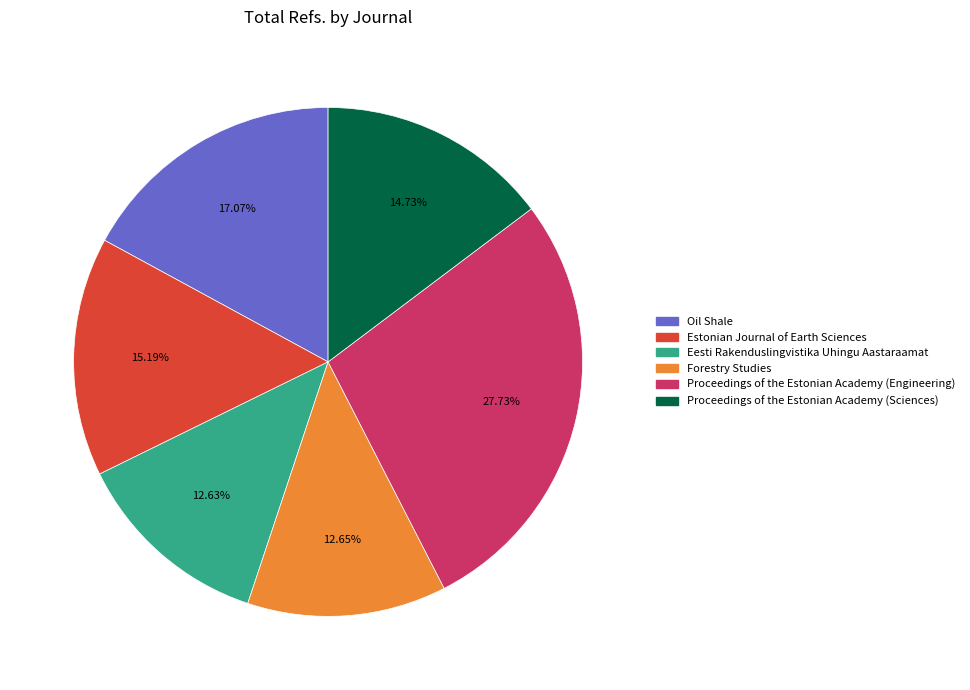

Is there any slice that represents more than half of the pie?

No